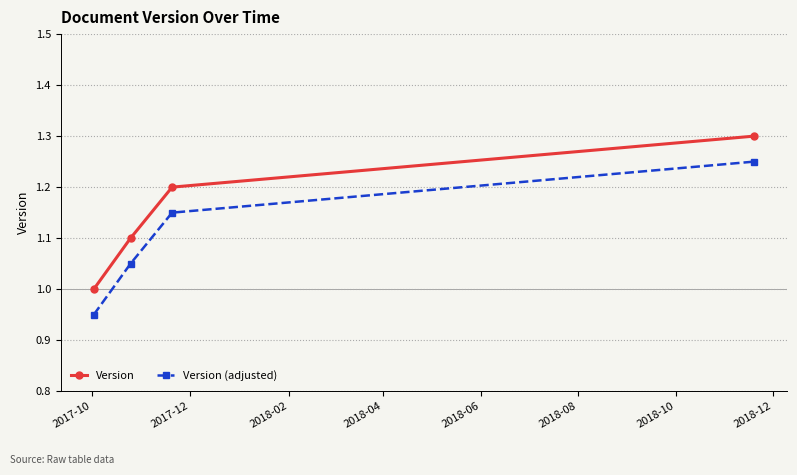

What is the maximum value shown in the chart?

1.3